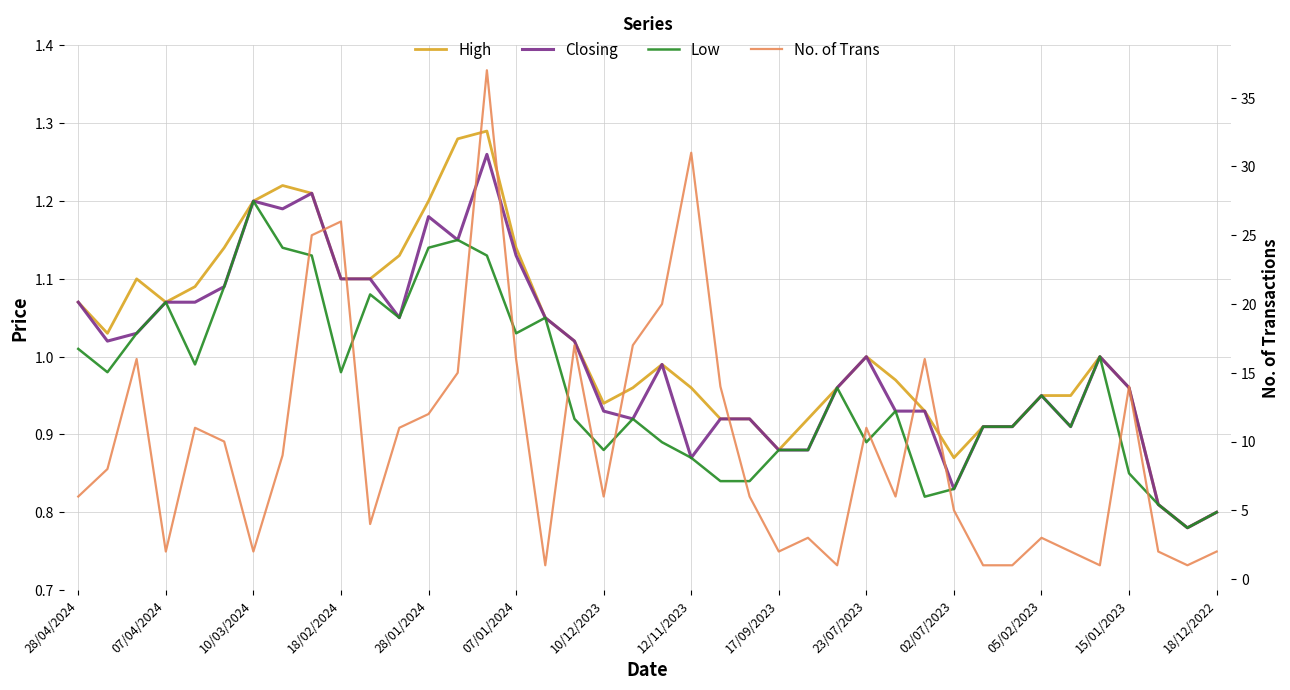

True or false: High and Closing intersect in this chart.

False